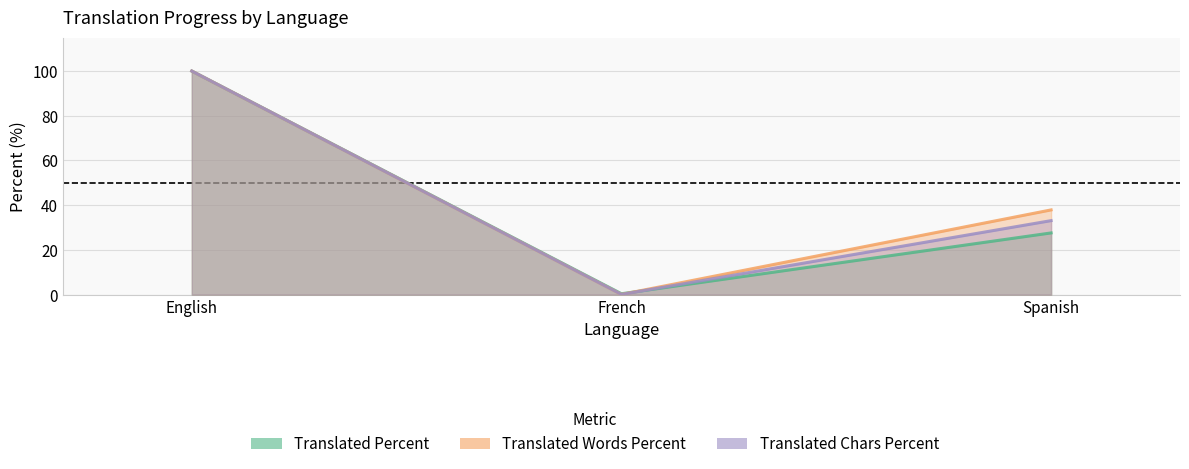

Reading left to right, what are all the values shown in this chart?

translated_percent: 100.0	0.4	27.6
translated_words_percent: 100.0	0.1	37.9
translated_chars_percent: 100.0	0.1	33.1